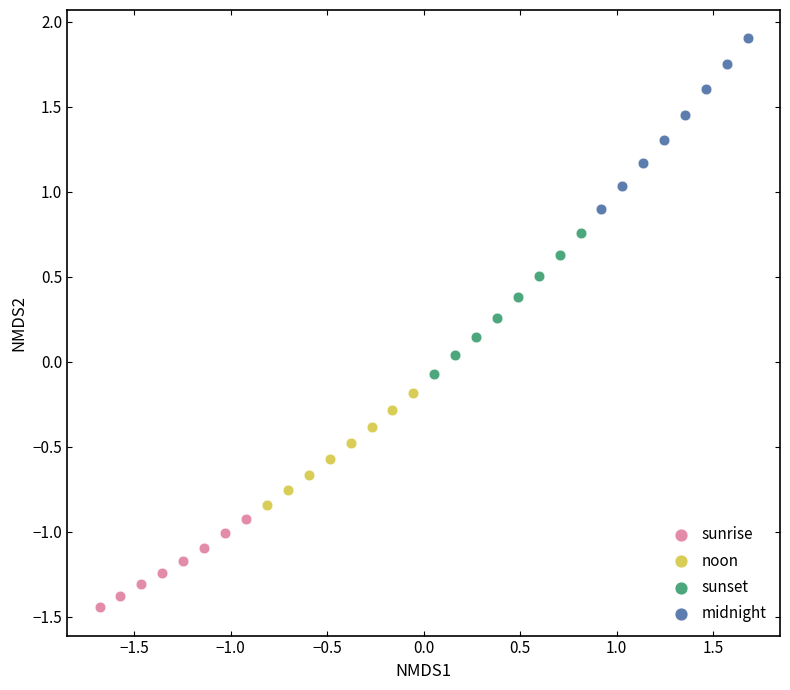

Which series reaches the minimum Y coordinate?

sunrise